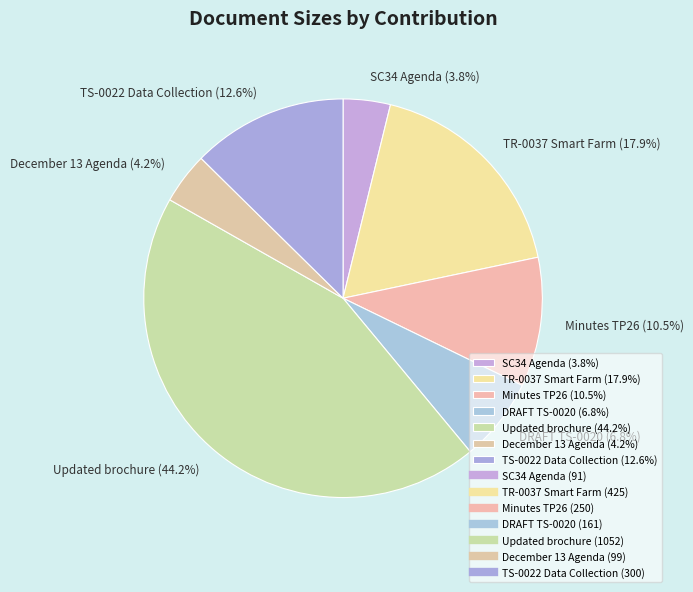

Which has a higher value, TR-0037 Smart Farm or TS-0022 Data Collection?

TR-0037 Smart Farm